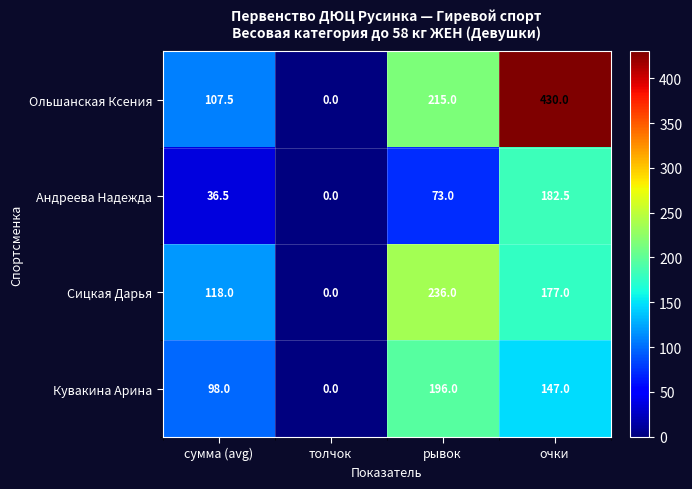

Reading left to right, transcribe all the data shown in this chart.

Ольшанская Ксения: сумма (avg)=107.5	толчок=0.0	рывок=215.0	очки=430.0
Андреева Надежда: сумма (avg)=36.5	толчок=0.0	рывок=73.0	очки=182.5
Сицкая Дарья: сумма (avg)=118.0	толчок=0.0	рывок=236.0	очки=177.0
Кувакина Арина: сумма (avg)=98.0	толчок=0.0	рывок=196.0	очки=147.0